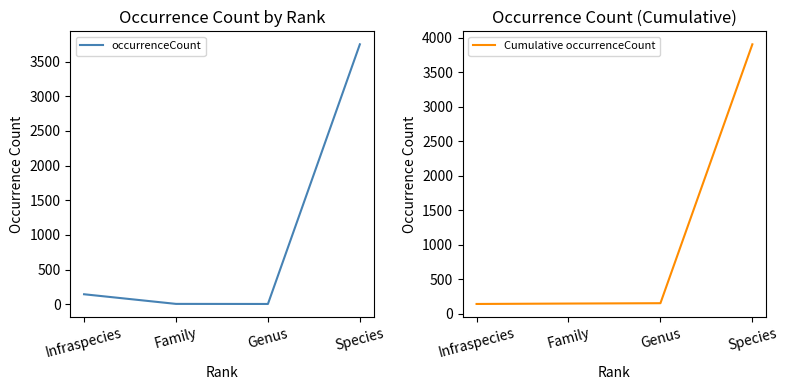

What is the spread (max minus min) of values at Family?

145